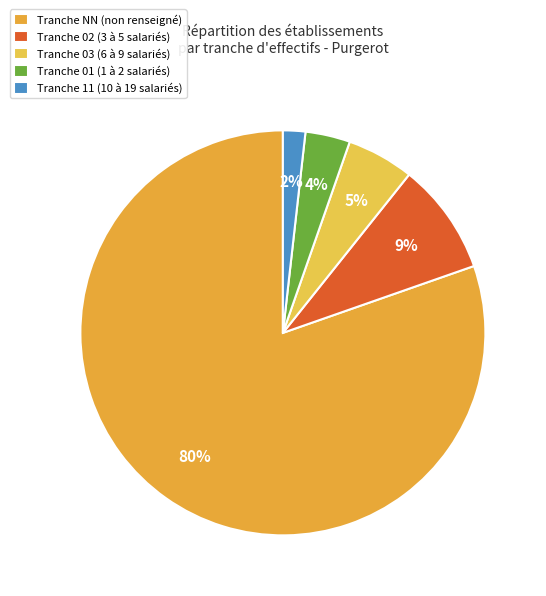

How many segments does this pie chart have?

5